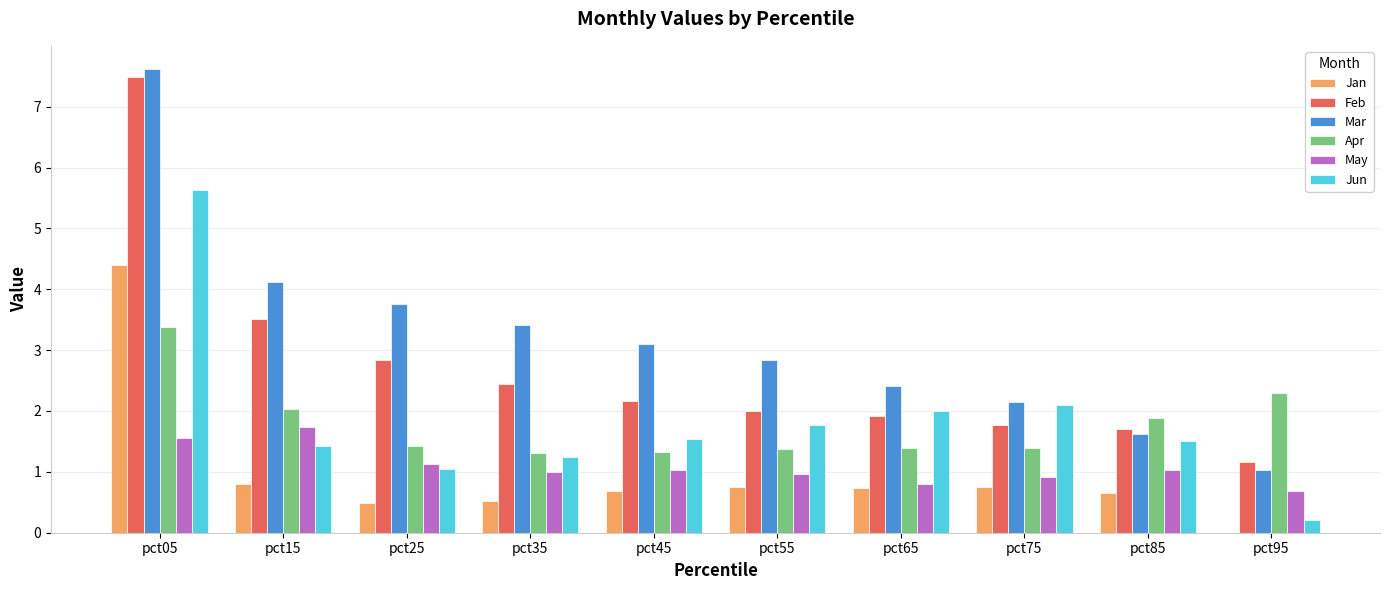

Is the value of Mar at pct75 greater than the value of Jan at pct75?

Yes